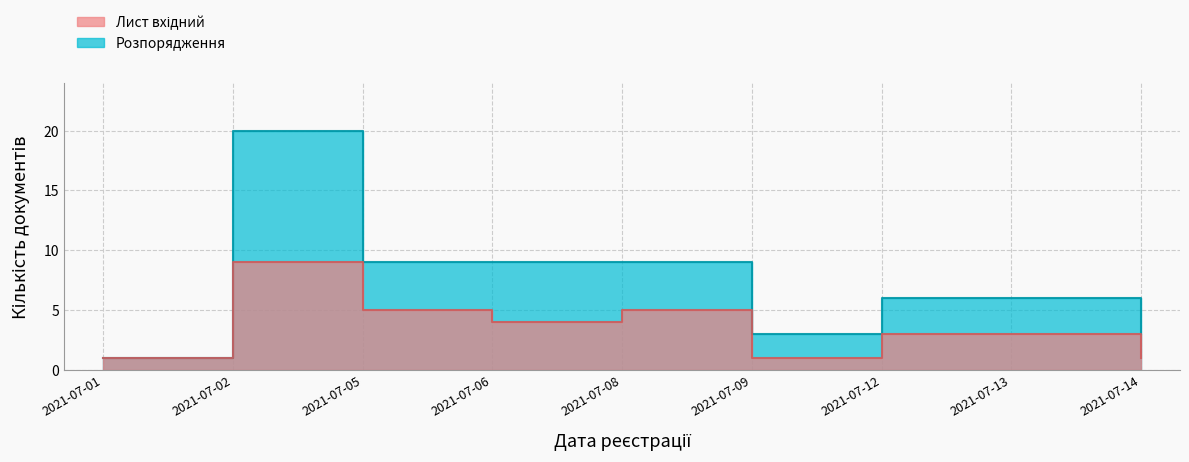

At which category does Розпорядження reach its first local peak?

2021-07-02